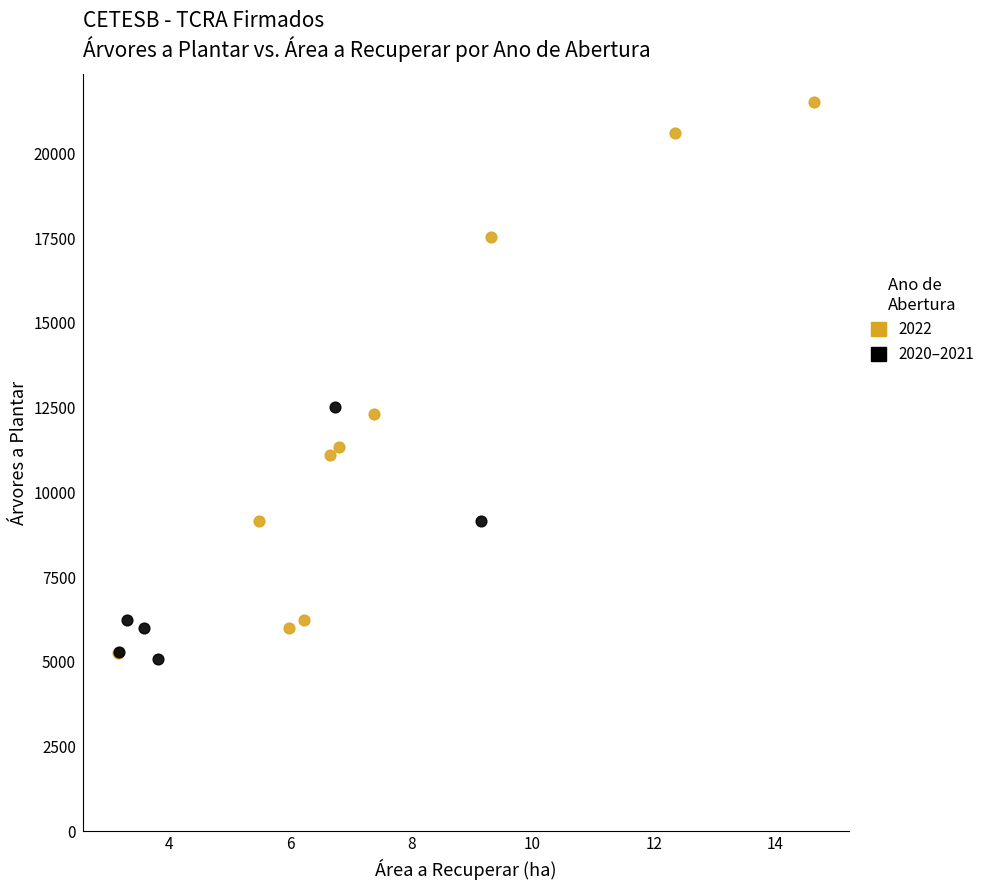

Which series reaches the maximum Y coordinate?

2022